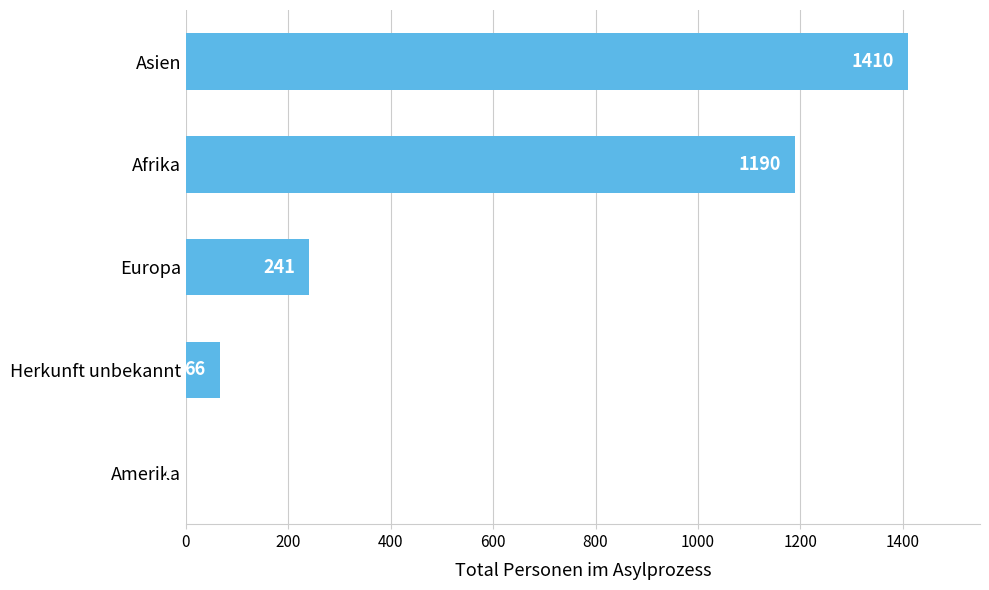

What is the change in value from Herkunft unbekannt to Afrika?

+1124